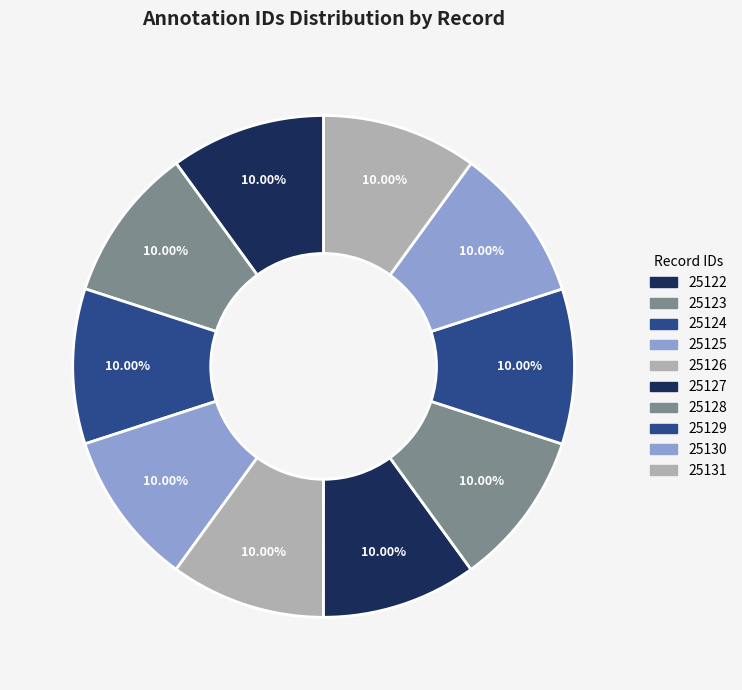

Does 25130 account for over 50% of the chart?

No